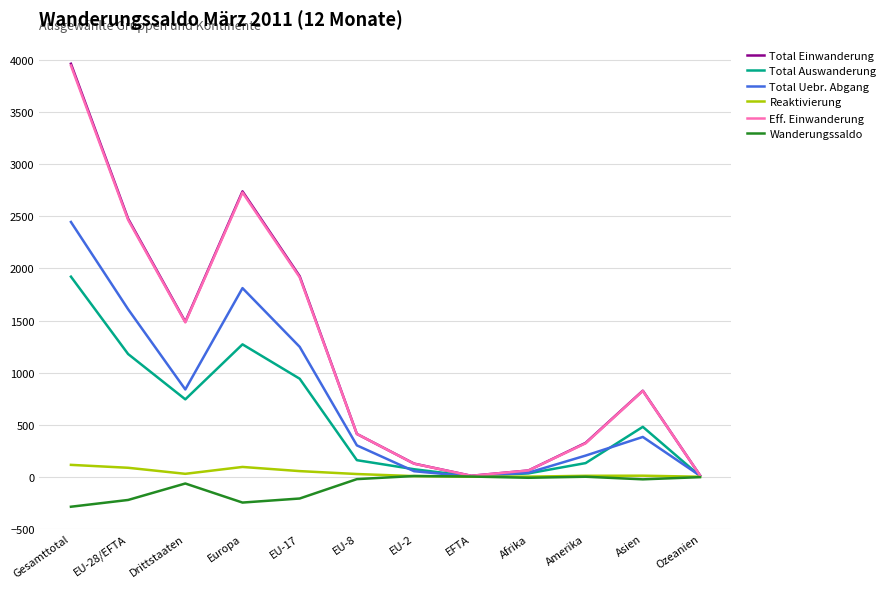

Is the value of Total Auswanderung at EU-28/EFTA greater than the value of Wanderungssaldo at Ozeanien?

Yes